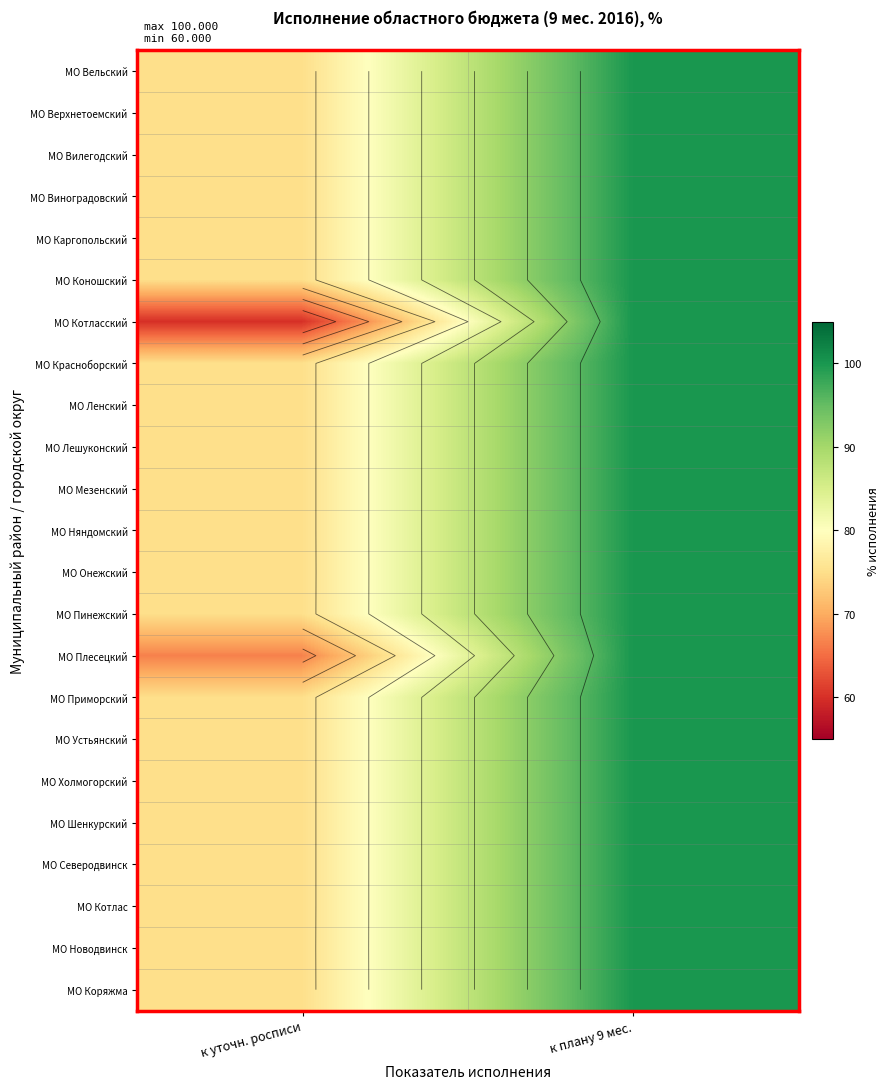

At which category is the sum across all series the highest?

к плану 9 мес.